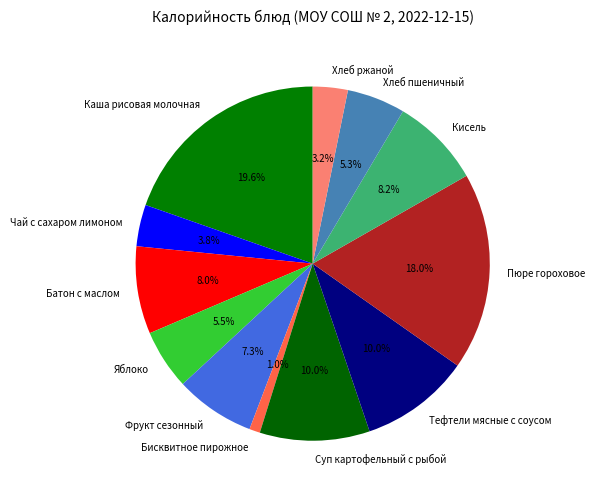

Which category has the biggest portion of the pie?

Каша рисовая молочная